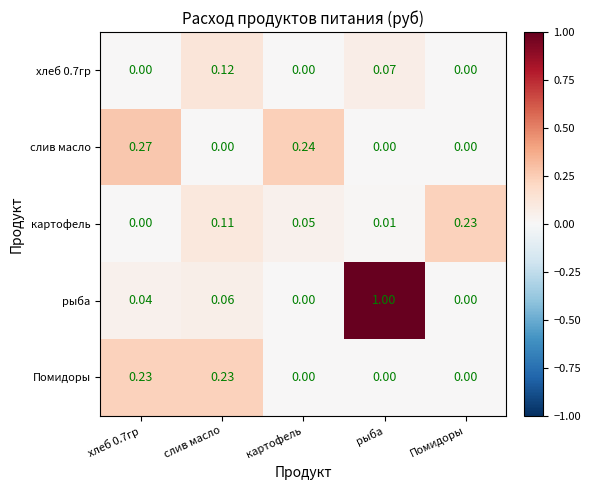

At which category is the sum across all series the highest?

рыба